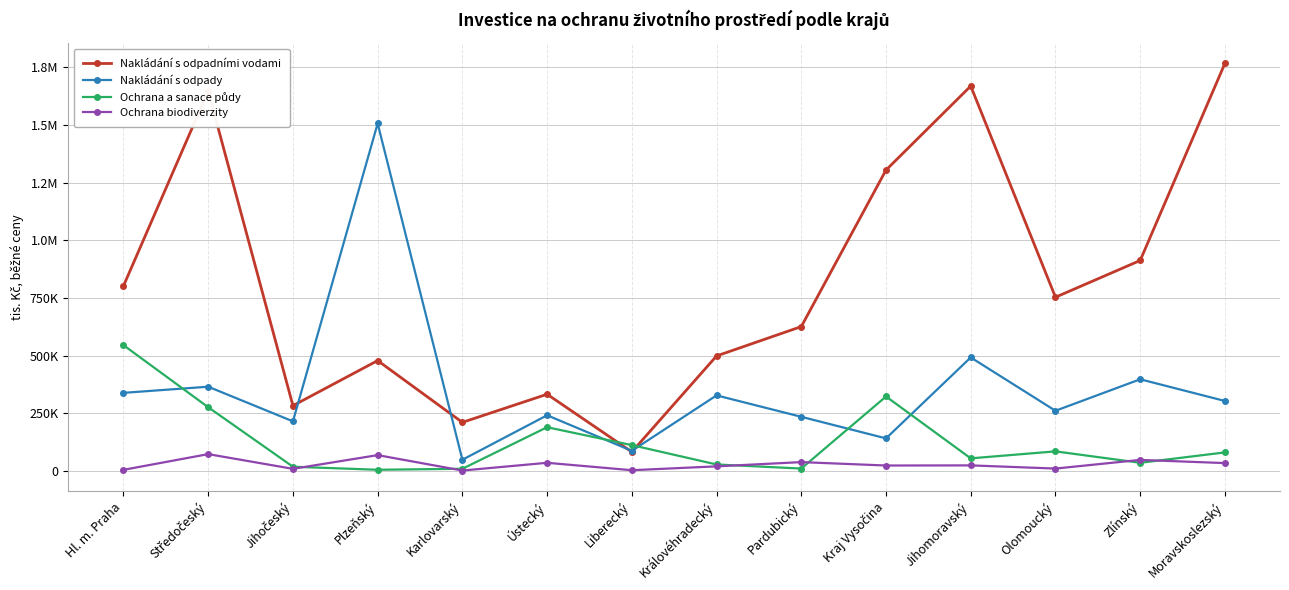

Does the chart have visible grid lines?

Yes